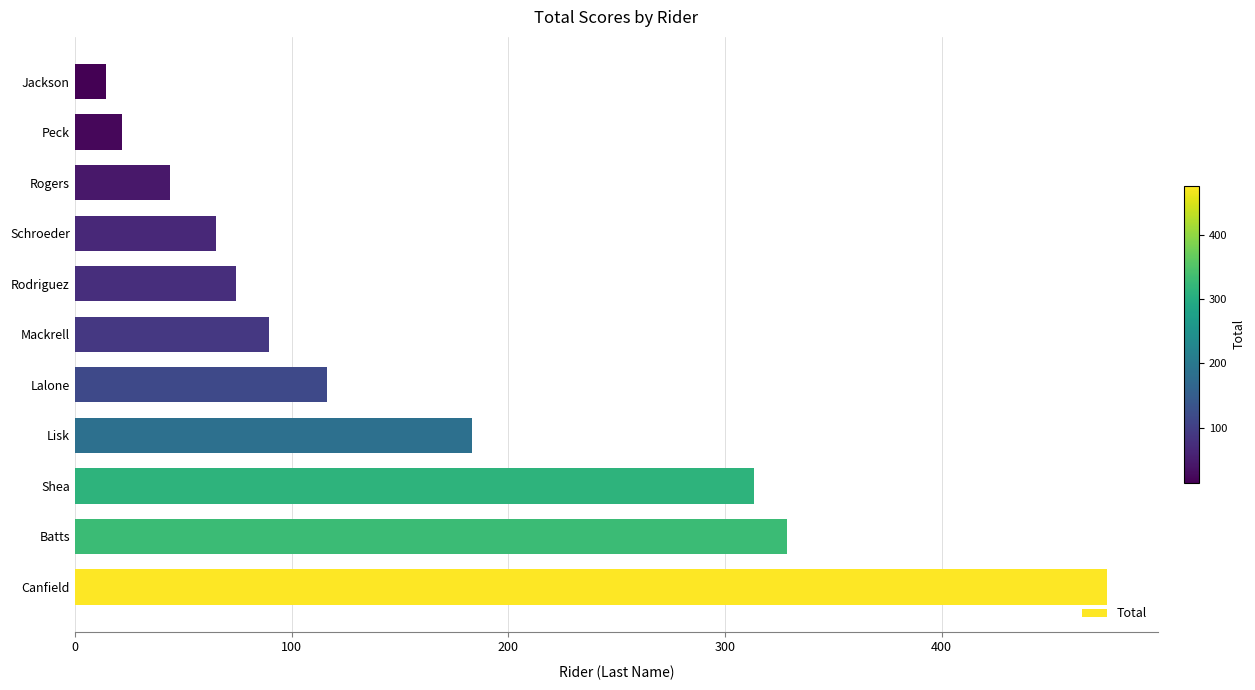

True or false: the data shows 74.5 at Rodriguez.

True